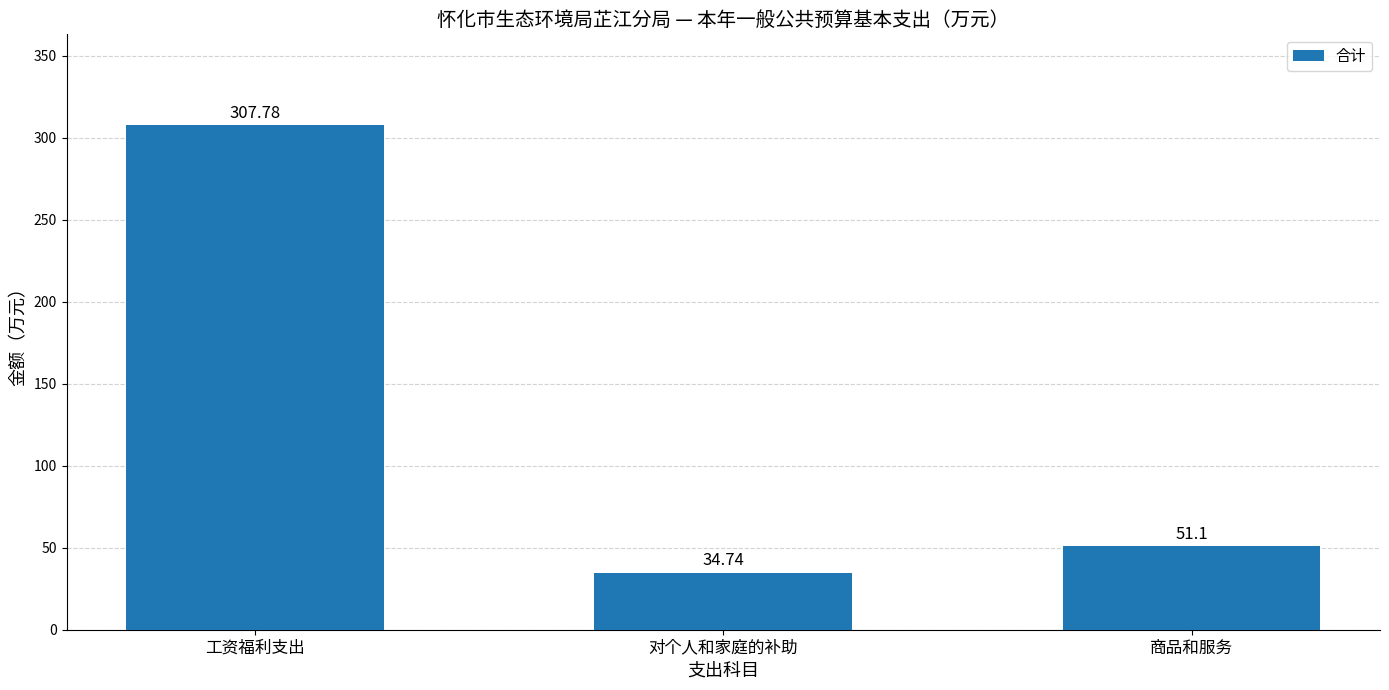

Rank the categories by value from lowest to highest.

对个人和家庭的补助, 商品和服务, 工资福利支出